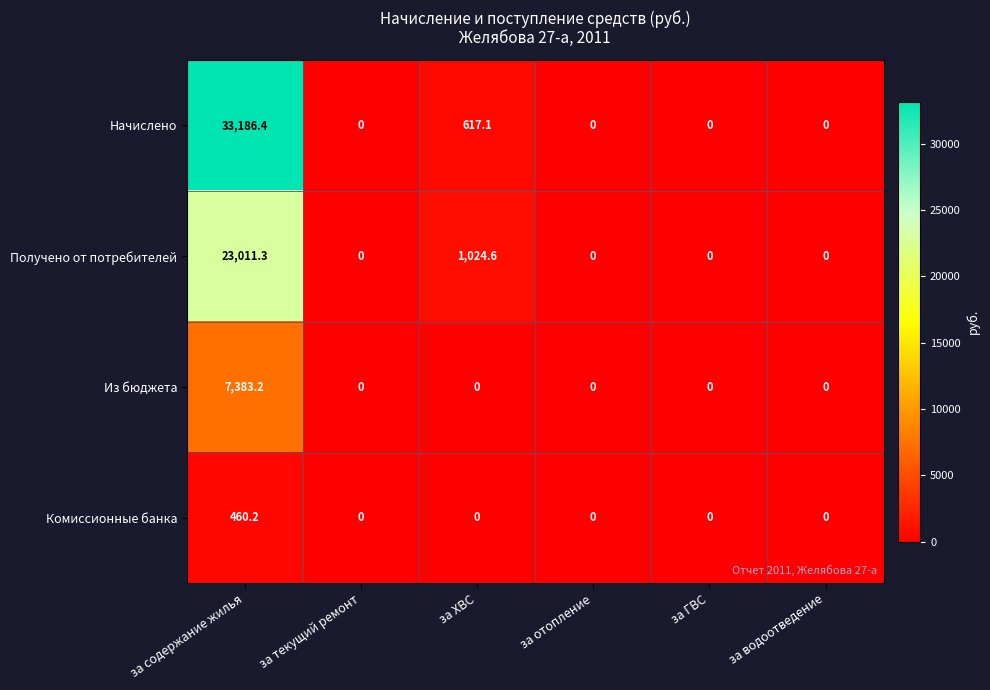

Rank the series by their maximum value, from lowest to highest.

Комиссионные банка, Из бюджета, Получено от потребителей, Начислено